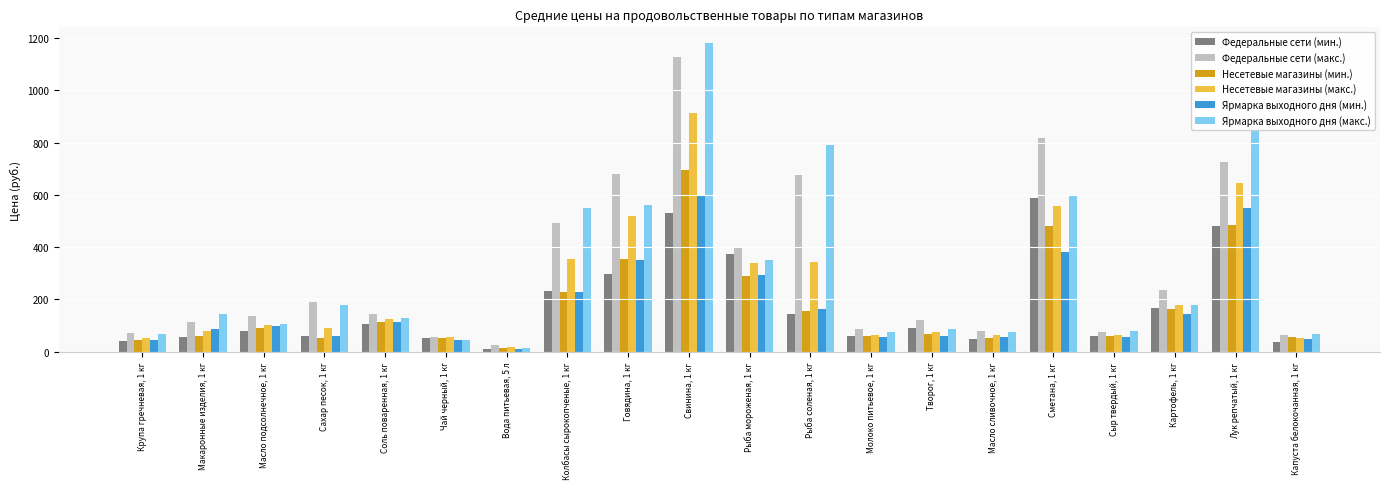

Is it true that Ярмарка выходного дня (мин.) equals 380.0 at Сметана, 1 кг?

True